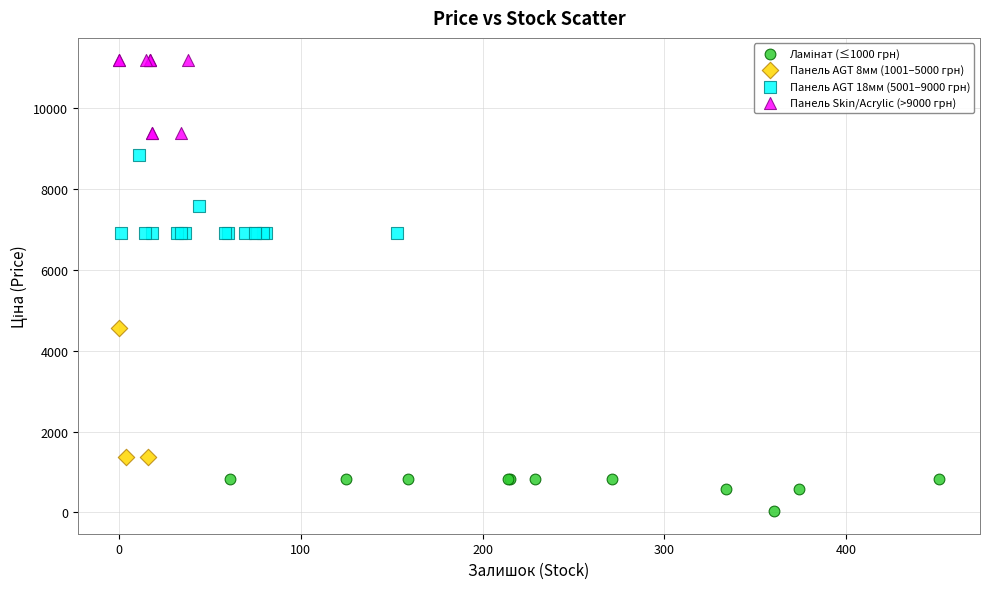

Which series has the largest Y range (max minus min)?

Панель AGT 8мм (1001–5000 грн)